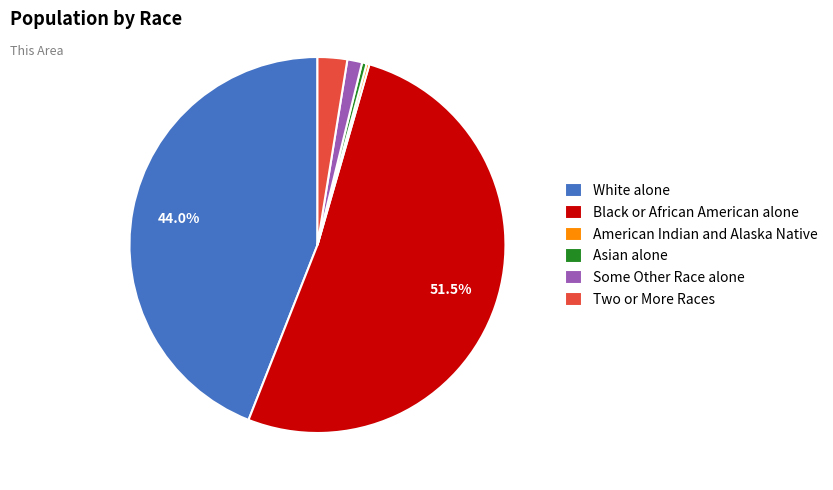

To the nearest percent, what is the combined percentage of Two or More Races and Black or African American alone?

54%